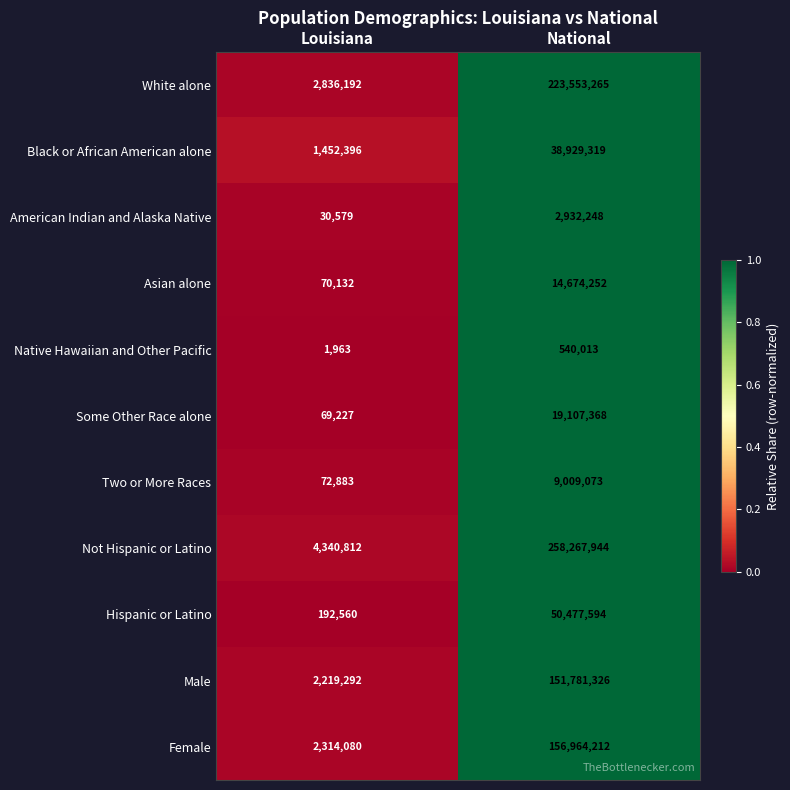

How many categories are shown in the chart?

2